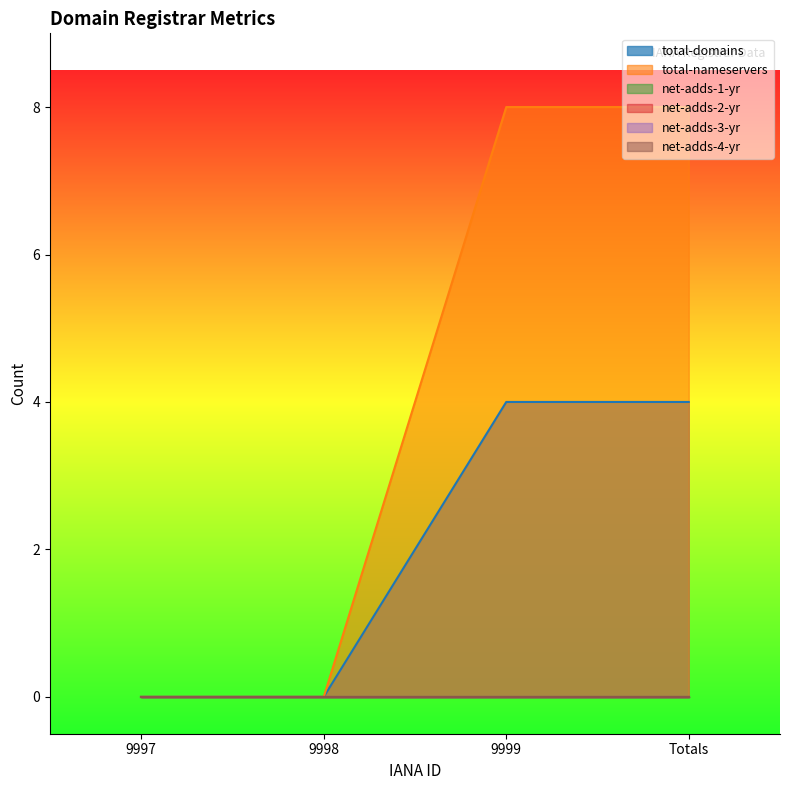

How many total-nameservers values are between 0 and 8?

4